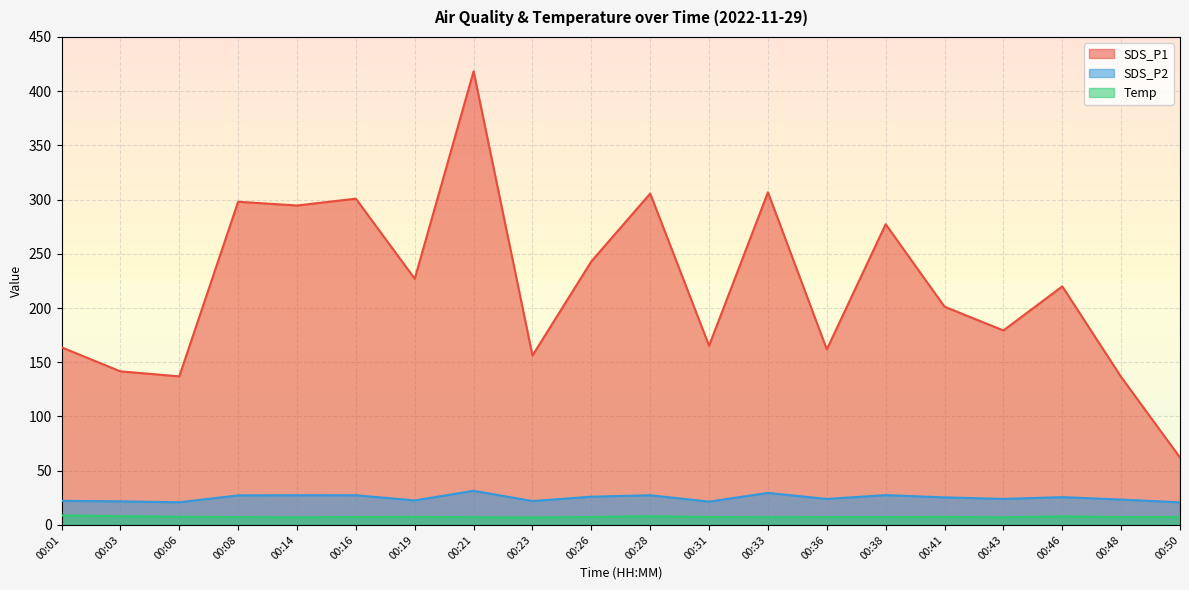

Is it true that SDS_P1 equals 93.2 at 00:03?

False